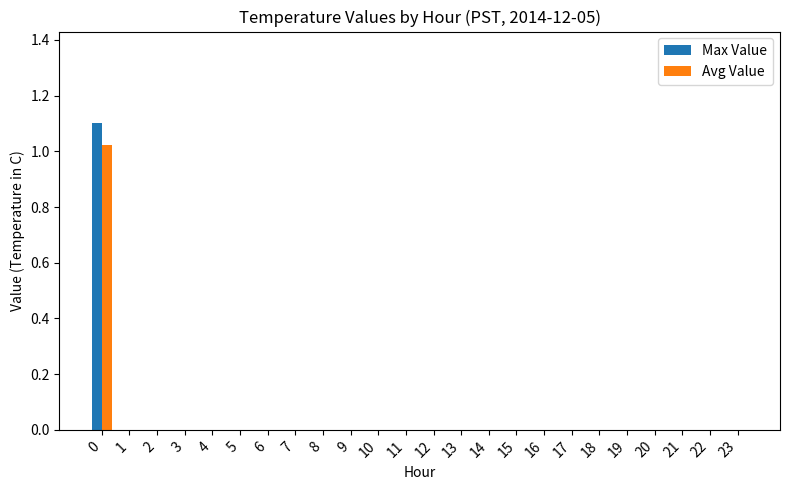

How many groups of bars are there?

24